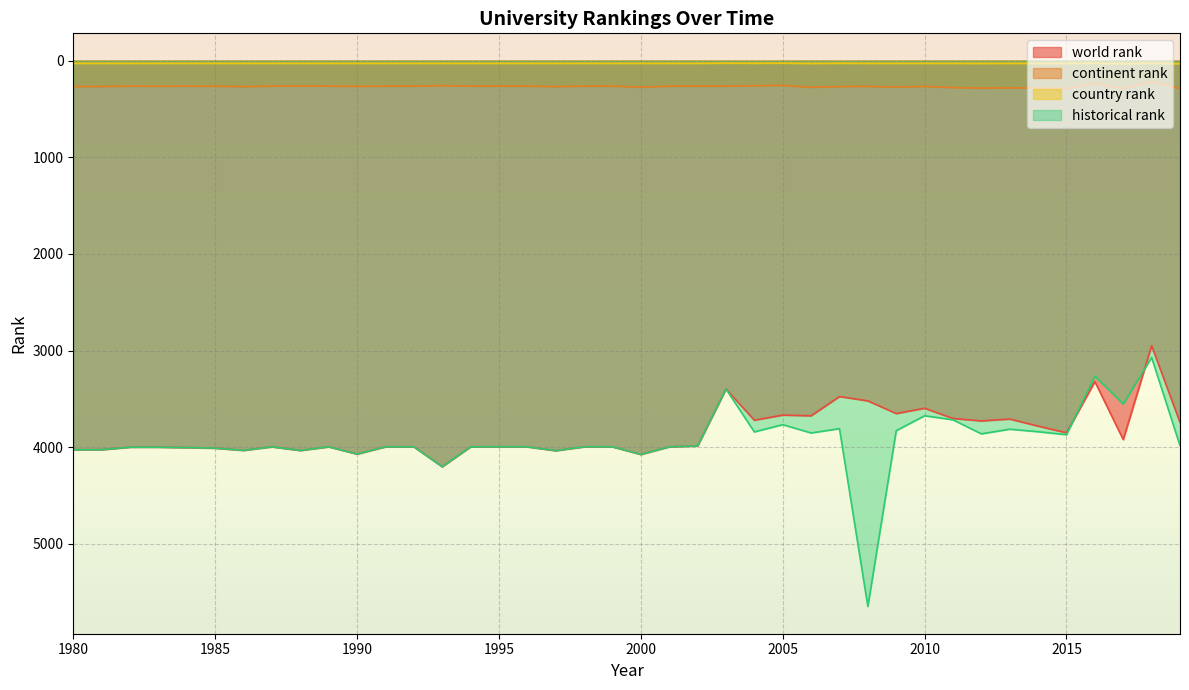

Reading left to right, extract all data points from this chart.

world rank: 4026	4026	4000	4000	4004	4010	4033	3996	4034	3996	4071	3996	3996	4202	3996	3996	3996	4036	3996	3996	4075	3996	3987	3398	3721	3668	3675	3476	3521	3652	3597	3703	3728	3709	3782	3851	3321	3921	2949	3743
continent rank: 268	268	264	265	264	265	269	264	263	264	266	264	264	259	264	264	264	269	264	264	275	264	264	264	260	256	276	268	267	273	267	279	284	281	284	289	237	289	217	289
country rank: 29	29	29	29	29	29	29	29	29	29	29	29	29	29	29	29	29	29	29	29	29	29	29	27	28	27	30	28	29	29	29	29	30	29	30	30	28	32	28	34
historical rank: 4026	4026	4000	4000	4004	4010	4033	3996	4034	3996	4071	3996	3996	4202	3996	3996	3996	4036	3996	3996	4075	3996	3987	3398	3842	3767	3853	3808	5648	3829	3675	3717	3862	3814	3840	3871	3265	3554	3072	3983